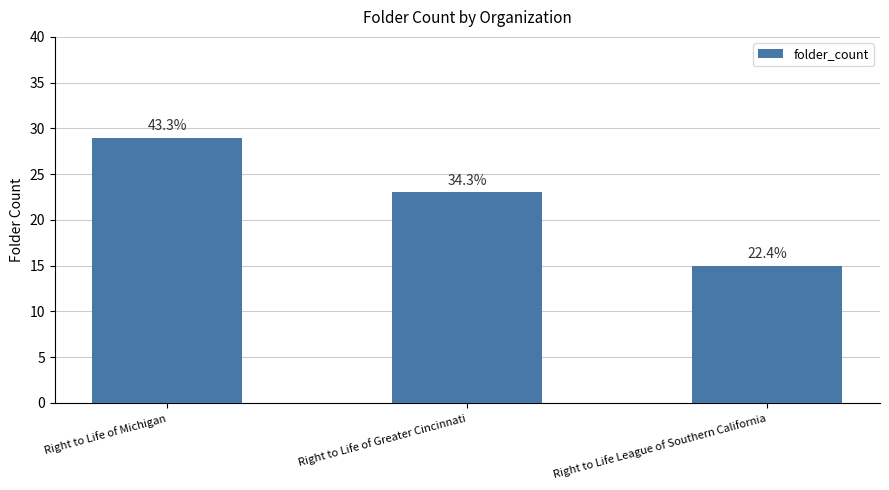

What value does the data have at Right to Life League of Southern California?

15